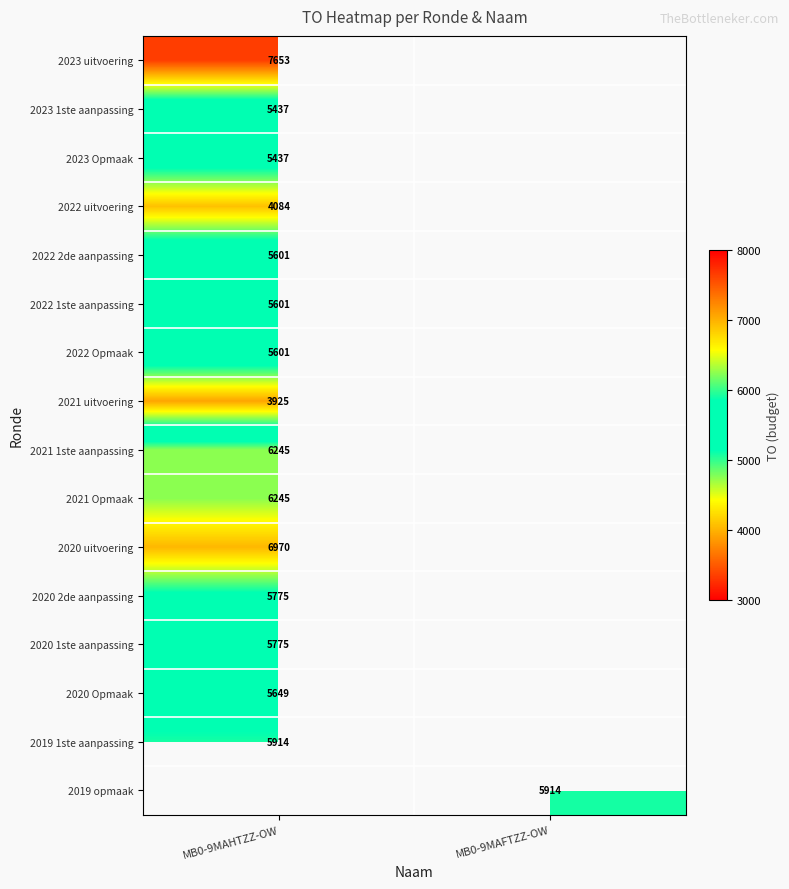

Which has a higher value, MB0-9MAFTZZ-OW or MB0-9MAHTZZ-OW?

MB0-9MAHTZZ-OW